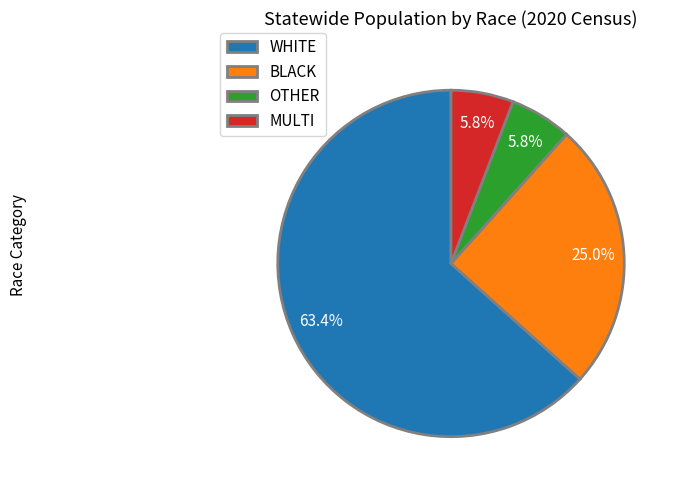

Does MULTI represent more than half of the total?

No